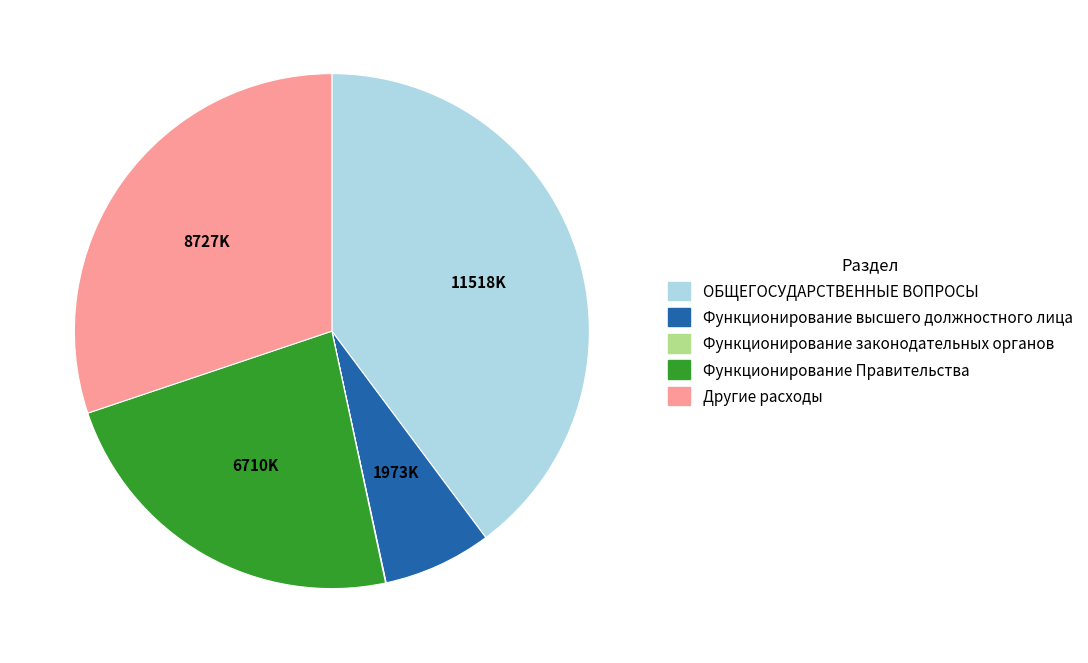

Between Функционирование Правительства and ОБЩЕГОСУДАРСТВЕННЫЕ ВОПРОСЫ, which is larger?

ОБЩЕГОСУДАРСТВЕННЫЕ ВОПРОСЫ